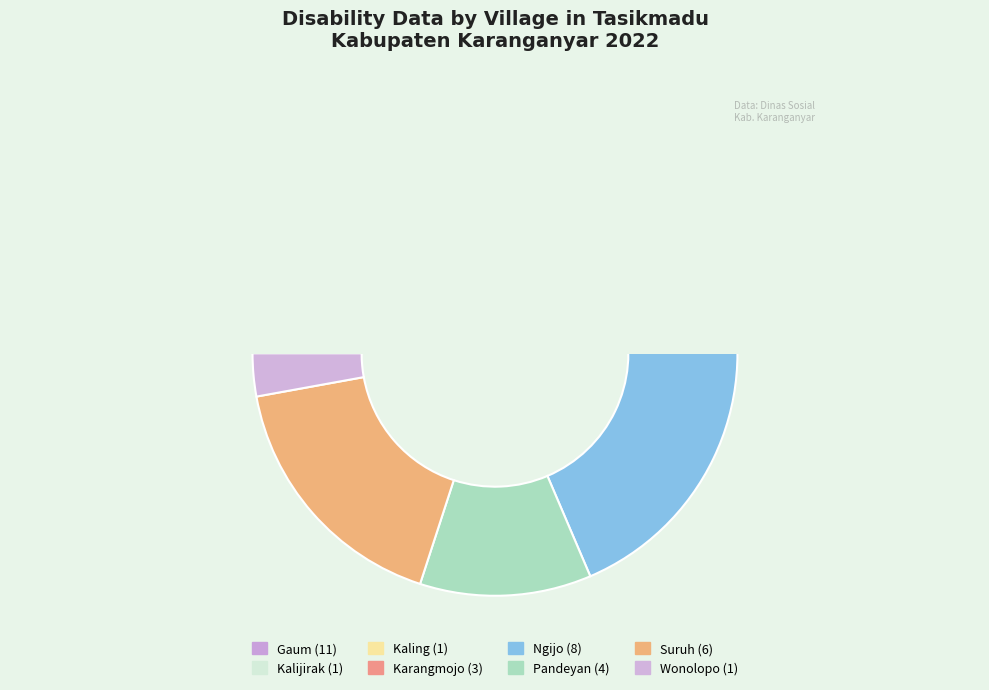

Is it true that Ngijo is 36% of the pie?

False